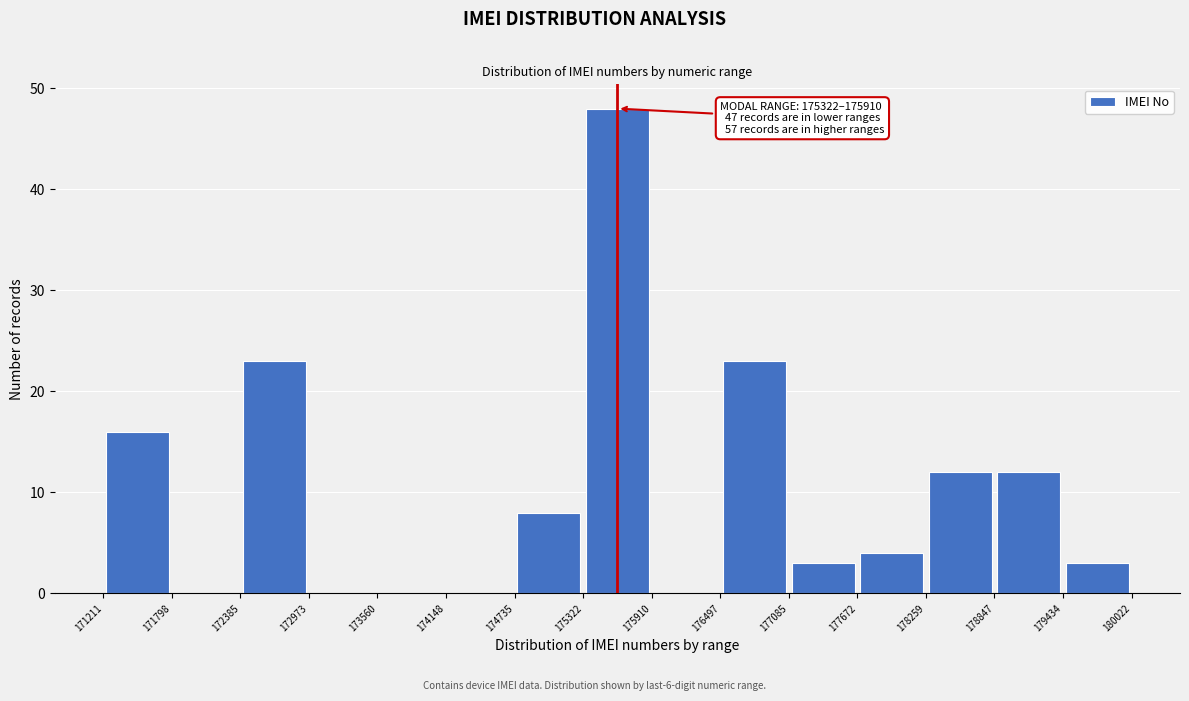

Which range on the x-axis has the tallest bar?

175322 to 175910